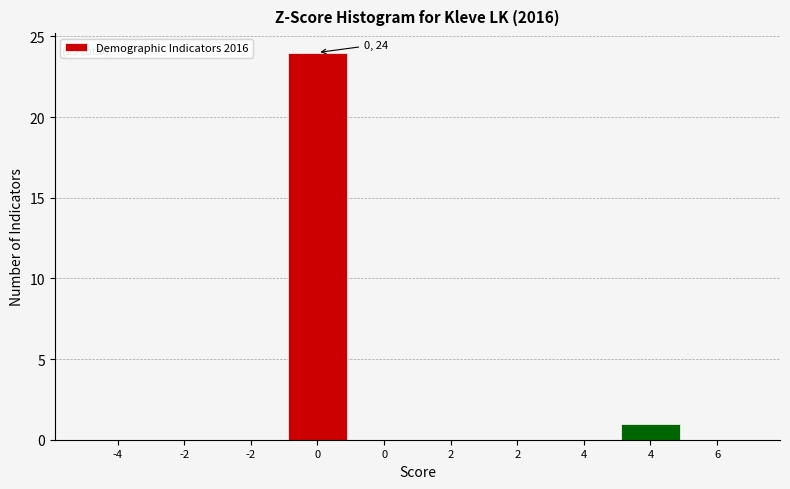

How many distinct data groups are displayed?

1